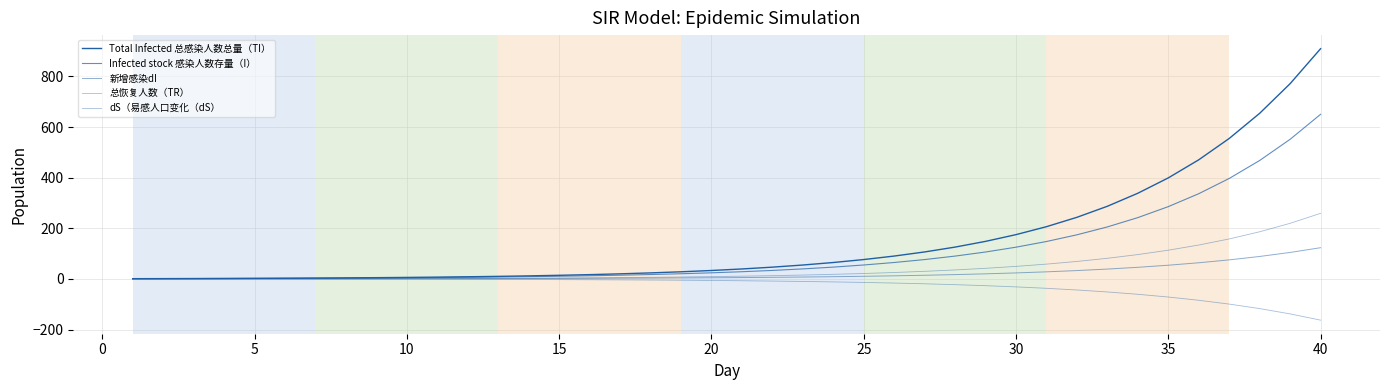

Reading left to right, transcribe all the data shown in this chart.

Total Infected 总感染人数总量（TI）: 1.0	1.3	1.6	1.9	2.4	2.9	3.5	4.2	5.0	6.0	7.2	8.6	10.2	12.1	14.4	17.0	20.2	23.9	28.2	33.3	39.4	46.5	55.0	64.9	76.6	90.4	106.6	125.8	148.4	175.0	206.4	243.4	287.0	338.4	399.1	470.6	554.8	654.2	771.3	909.3
Infected stock 感染人数存量（I）: 1.0	1.3	1.5	1.7	2.0	2.4	2.8	3.4	4.0	4.7	5.5	6.5	7.6	9.0	10.6	12.5	14.8	17.4	20.5	24.2	28.5	33.6	39.6	46.7	55.1	64.9	76.5	90.2	106.4	125.4	147.8	174.3	205.5	242.2	285.6	336.6	396.9	467.9	551.6	650.2
新增感染dI: 0.3	0.3	0.3	0.3	0.4	0.5	0.5	0.6	0.8	0.9	1.0	1.2	1.5	1.7	2.0	2.4	2.8	3.3	3.9	4.6	5.4	6.4	7.5	8.9	10.4	12.3	14.5	17.1	20.2	23.8	28.1	33.1	39.0	46.0	54.2	63.9	75.3	88.8	104.6	123.4
总恢复人数（TR）: 0.0	0.0	0.1	0.2	0.3	0.5	0.6	0.8	1.1	1.4	1.7	2.1	2.6	3.1	3.7	4.5	5.4	6.4	7.7	9.2	10.9	12.9	15.3	18.2	21.5	25.4	30.1	35.5	42.0	49.6	58.5	69.1	81.5	96.2	113.5	133.9	158.0	186.3	219.7	259.1
dS（易感人口变化（dS）: -0.3	-0.3	-0.4	-0.4	-0.5	-0.6	-0.7	-0.8	-1.0	-1.2	-1.4	-1.6	-1.9	-2.3	-2.7	-3.1	-3.7	-4.4	-5.1	-6.1	-7.1	-8.4	-9.9	-11.7	-13.8	-16.3	-19.2	-22.6	-26.6	-31.4	-37.0	-43.6	-51.4	-60.6	-71.5	-84.3	-99.3	-117.1	-138.1	-162.8